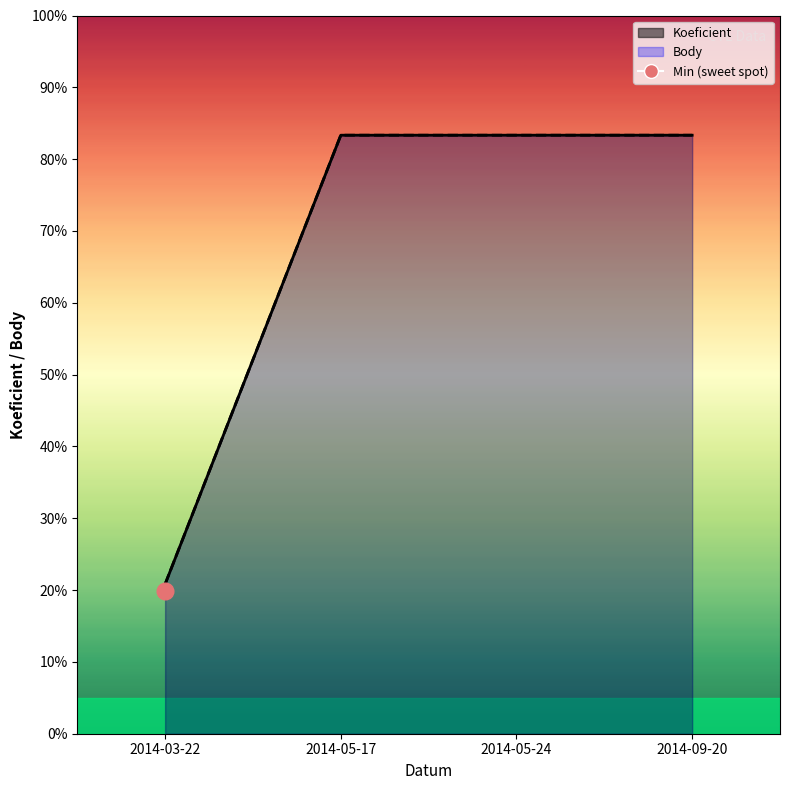

How many lines are shown in the chart?

2